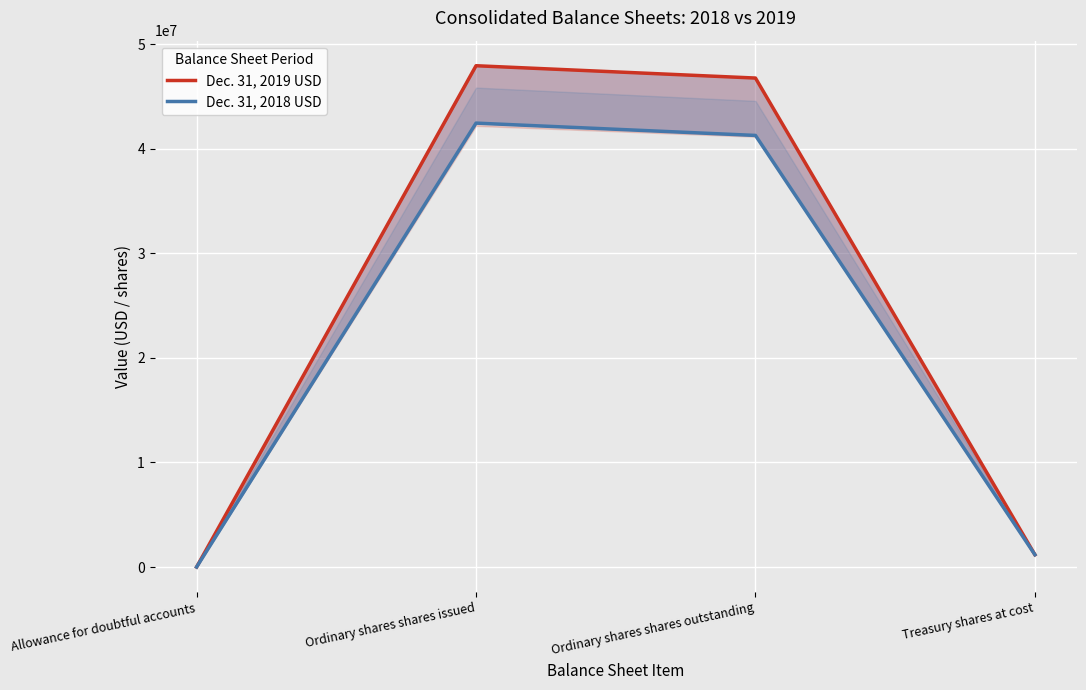

At which category is the sum across all series the highest?

Ordinary shares shares issued